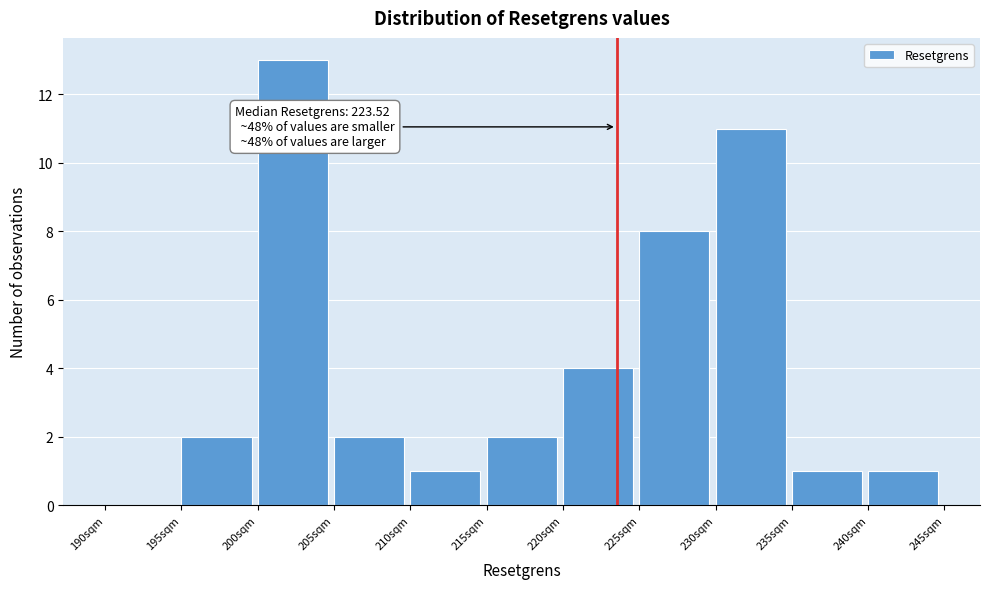

Which range on the x-axis has the tallest bar?

200 to 205